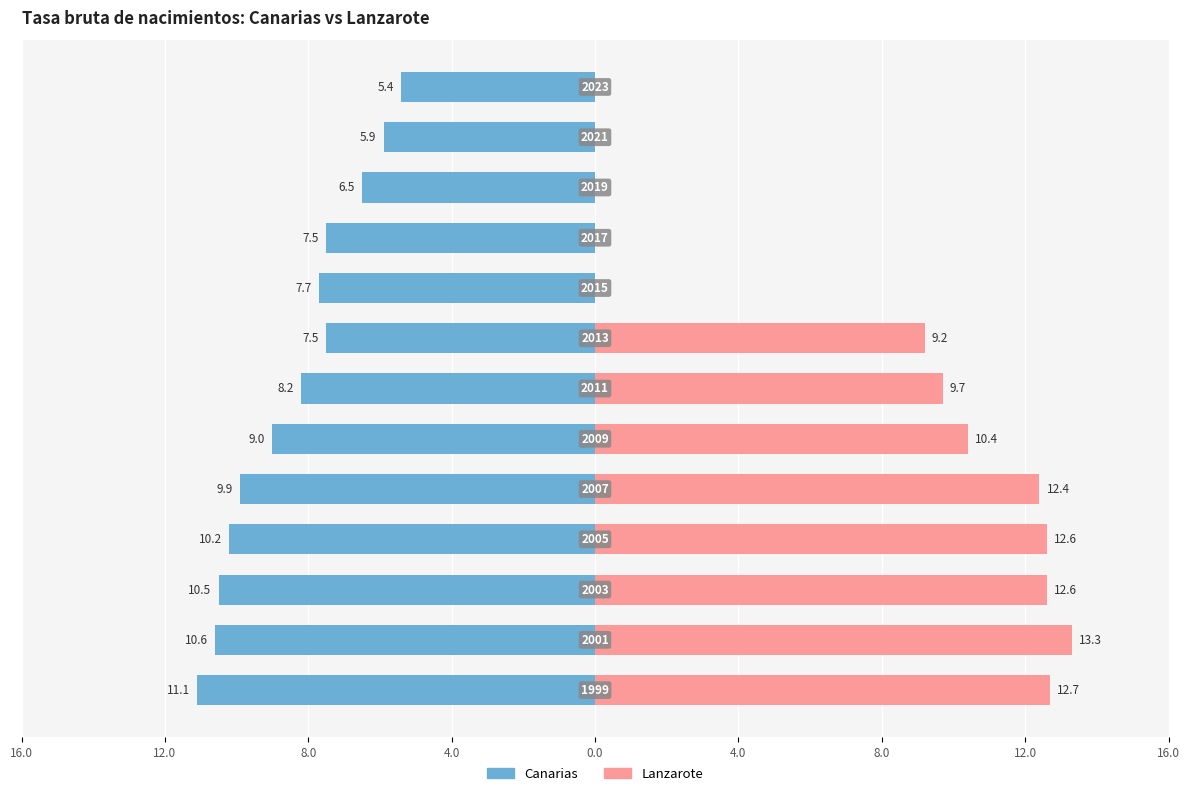

At how many categories does at least one series exceed -4?

13